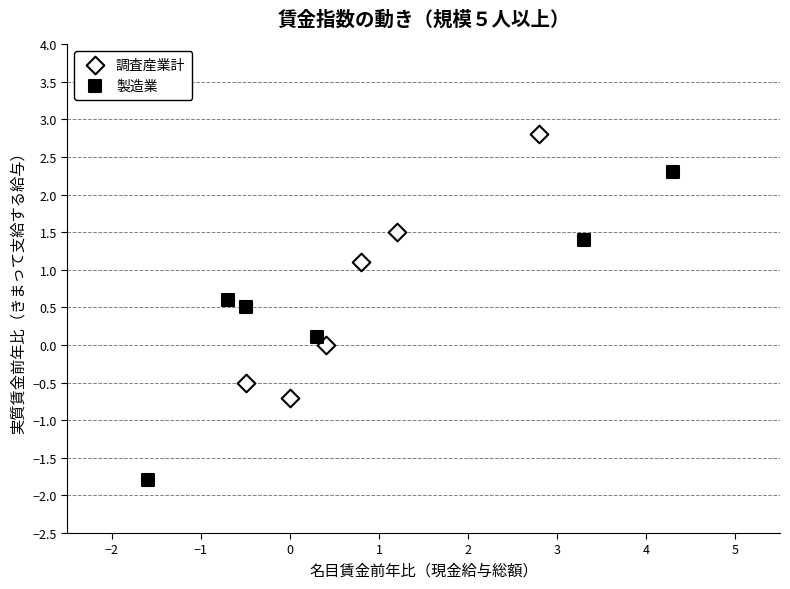

Which series has the largest Y range (max minus min)?

製造業